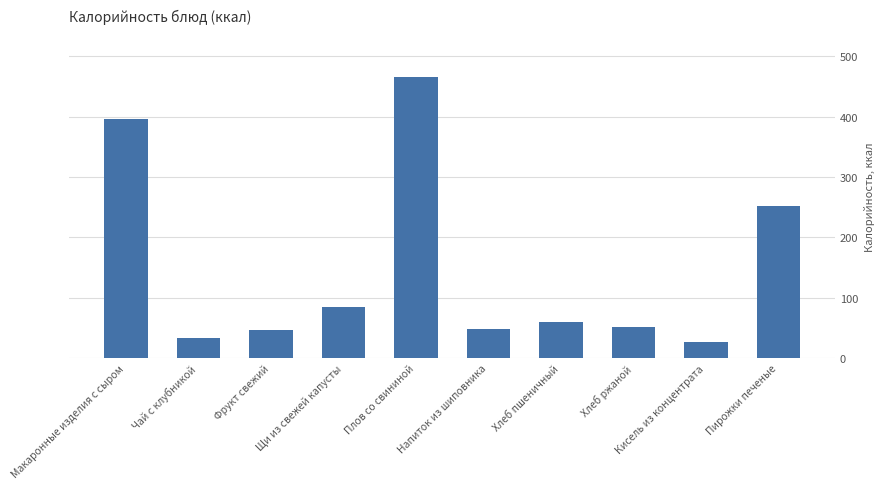

What is the label of the 6th bar from the right?

Плов со свининой